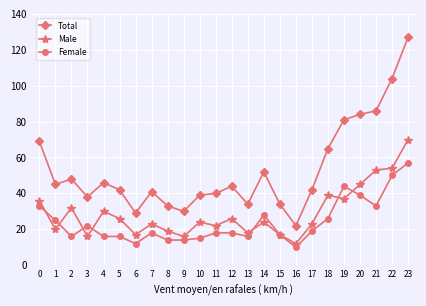

Between 18 and 21, which series saw the biggest shift?

Total